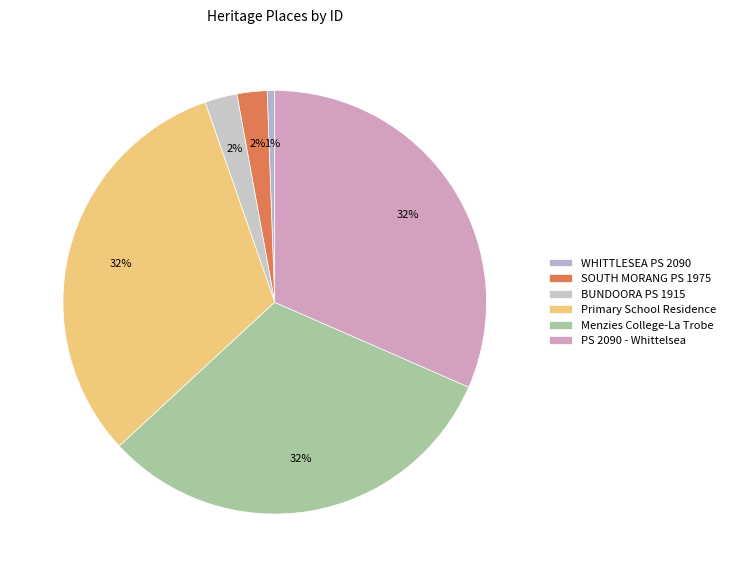

To the nearest percent, what is the average slice percentage?

17%